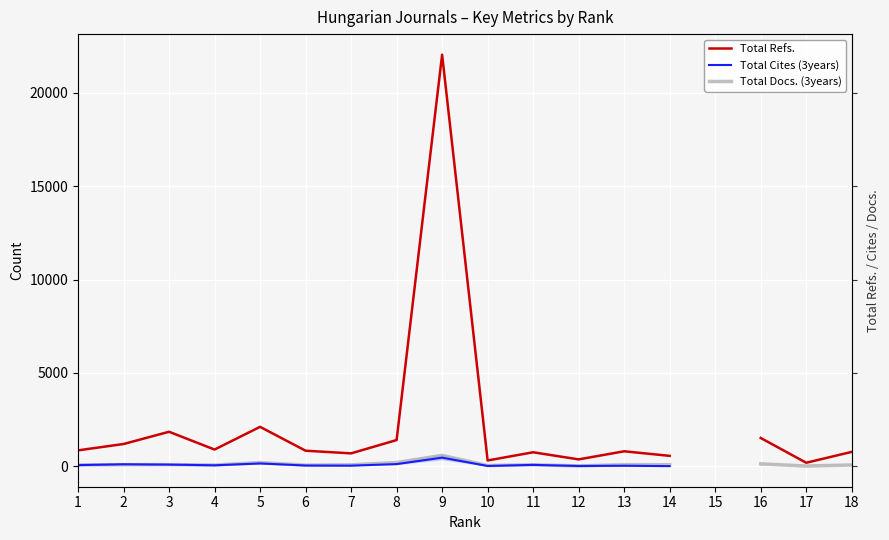

What is the total value across all series at 4?

1005.0